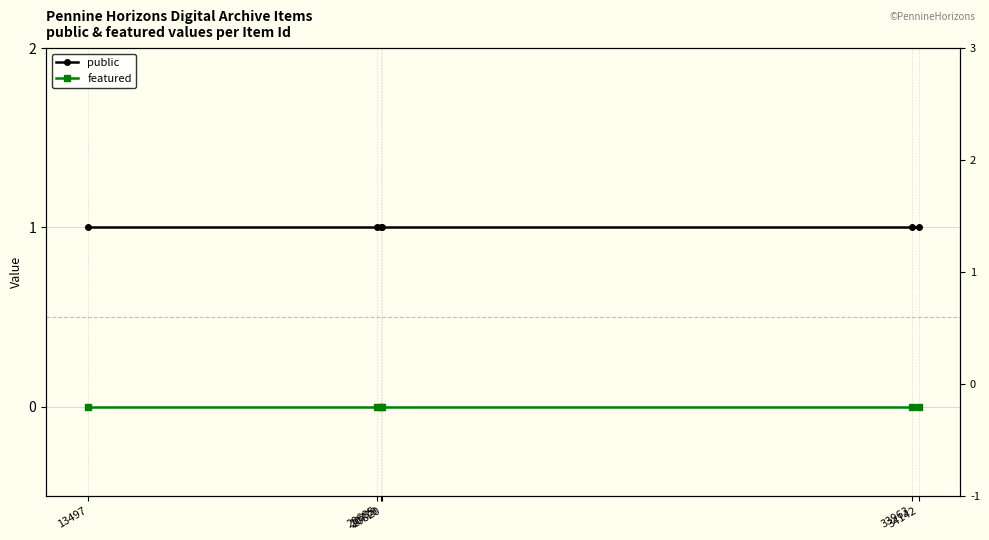

Rank the series at 20779 from highest to lowest value.

public, featured